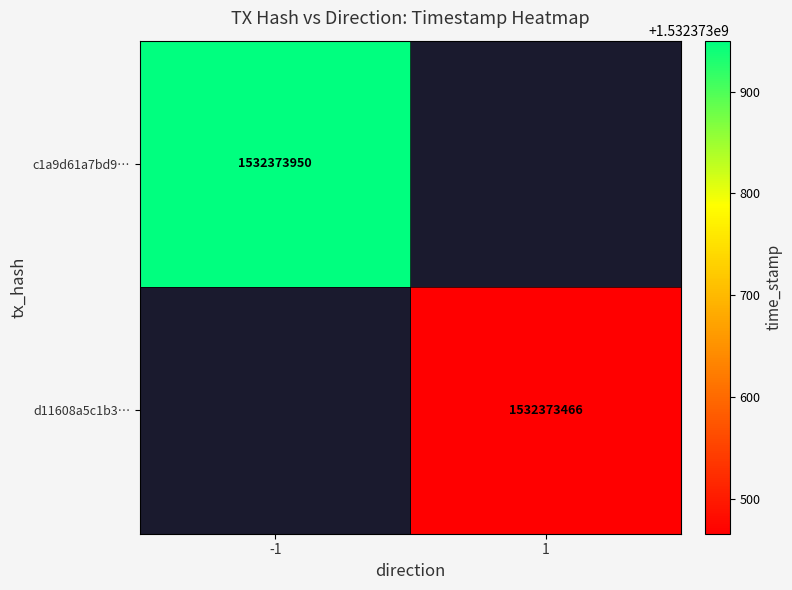

Rank the series by their average value, from highest to lowest.

c1a9d61a7bd97b480953f3a019fd06d27f8792c, d11608a5c1b3870a865d84158b8e4257cae7c47